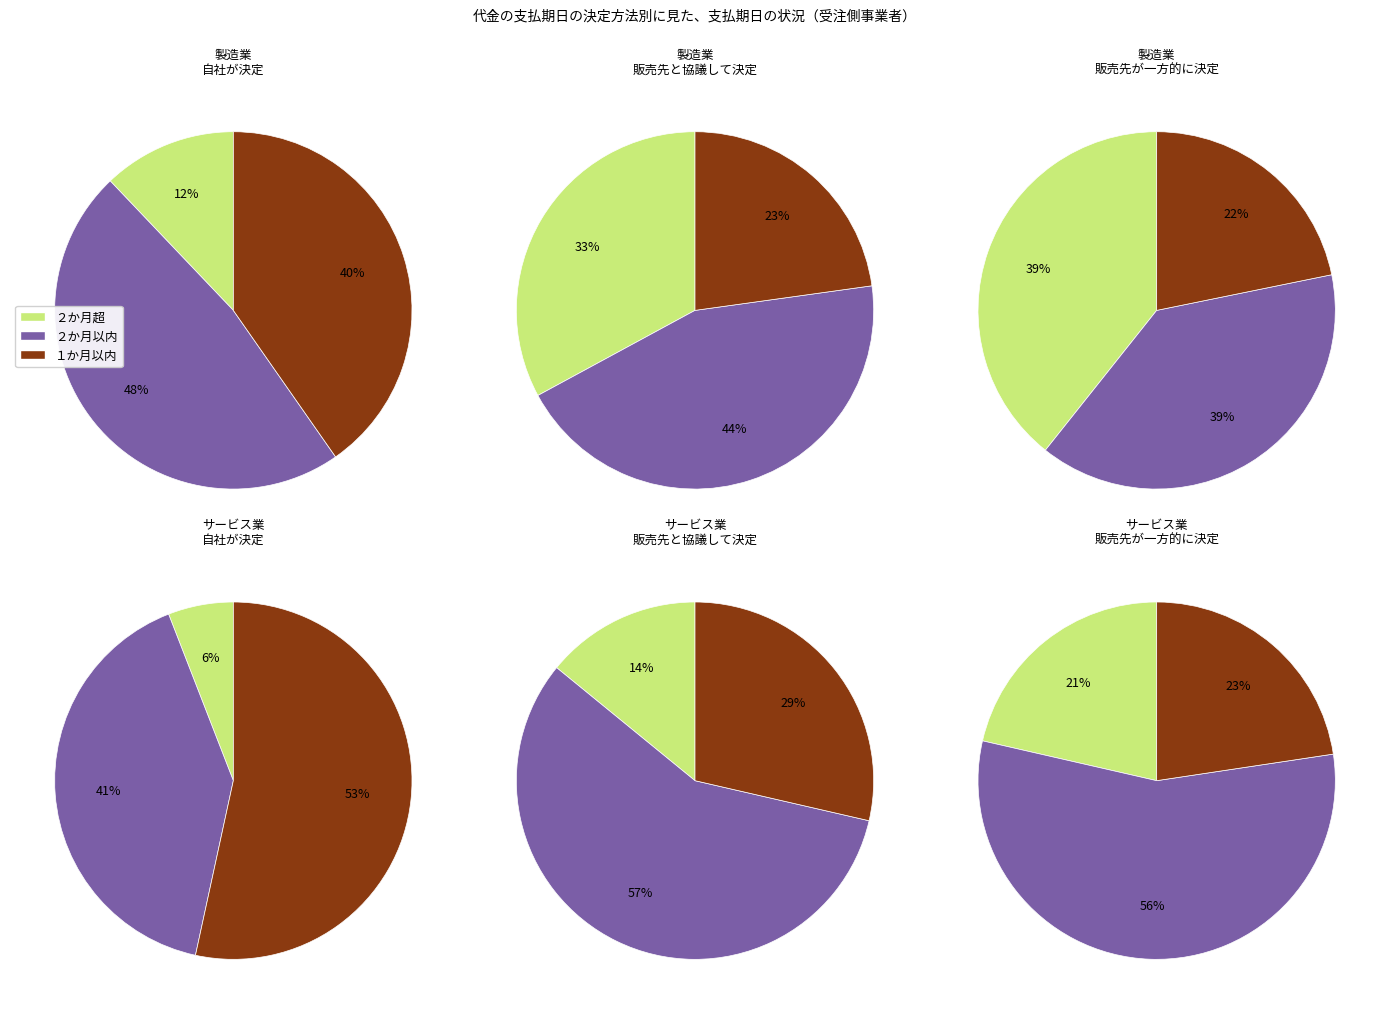

Rank the categories by 製造業_販売先と協議して決定 value from highest to lowest.

２か月以内, ２か月超, １か月以内